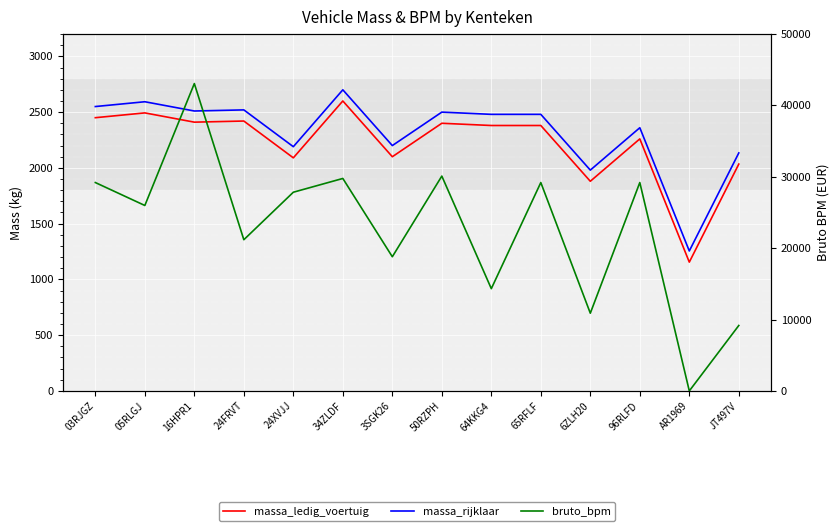

Rank the categories by massa_ledig_voertuig value from highest to lowest.

34ZLDF, 05RLGJ, 03RJGZ, 24FRVT, 16HPR1, 50RZPH, 64KKG4, 65RFLF, 96RLFD, 3SGK26, 24XVJJ, JT497V, 6ZLH20, AR1969